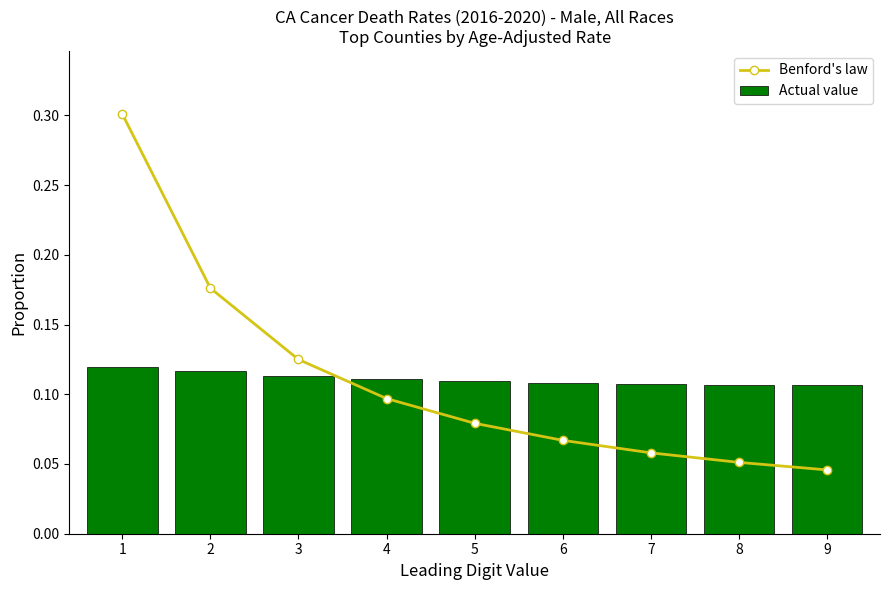

Reading right to left, list all the values displayed in this chart.

Benford's law: 0.0	0.1	0.1	0.1	0.1	0.1	0.1	0.2	0.3
Actual value: 0.1	0.1	0.1	0.1	0.1	0.1	0.1	0.1	0.1